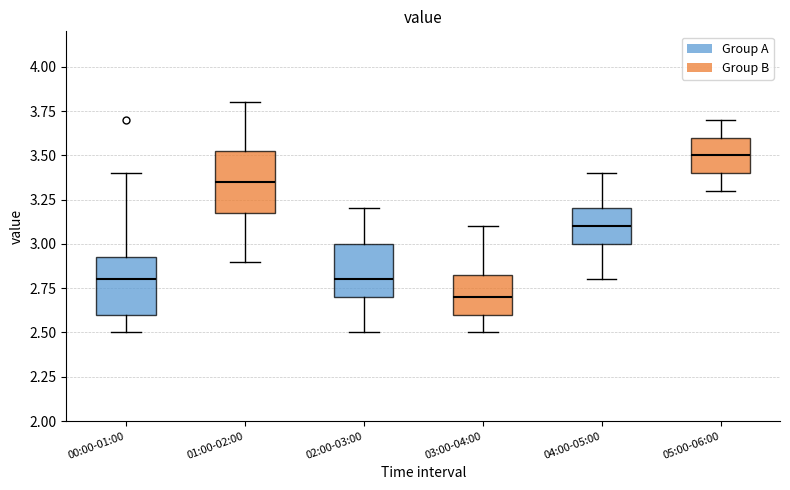

Where does the median line of the box for 03:00-04:00 sit on the y-axis? The values are not printed on the chart, so give them approximately, as read against the axis.

2.70